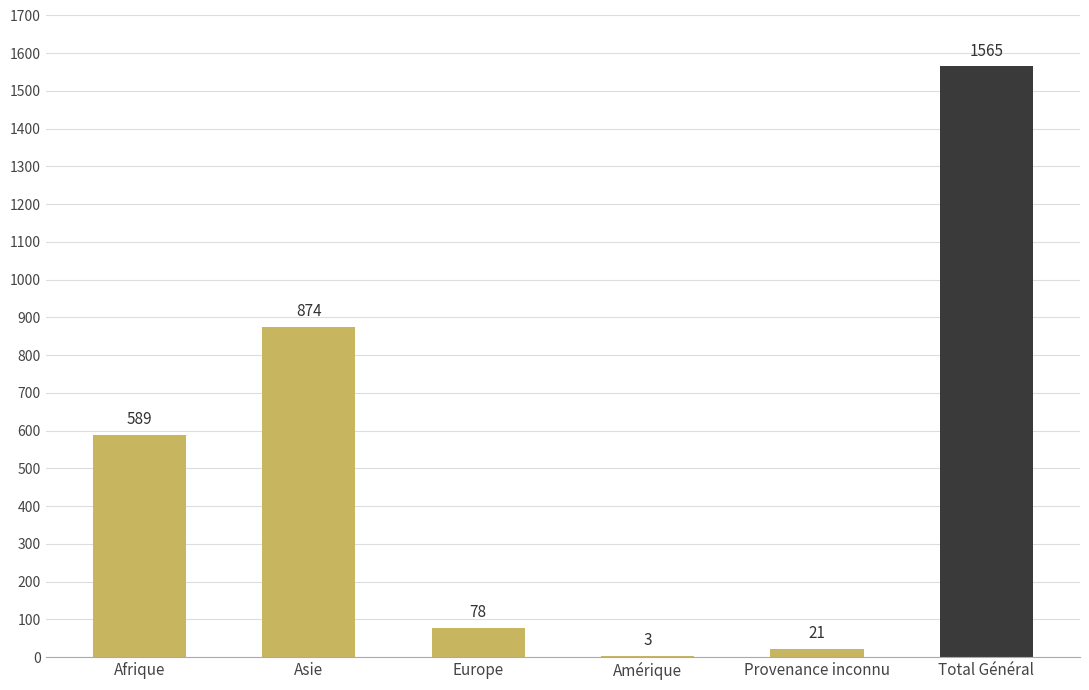

What is the approximate value at Total Général?

1565